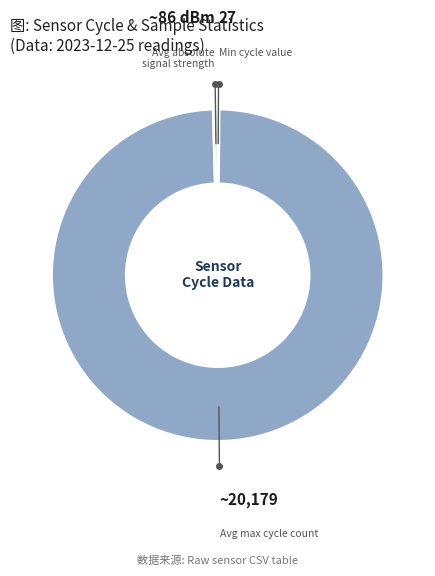

Is there any slice that represents more than half of the pie?

Yes